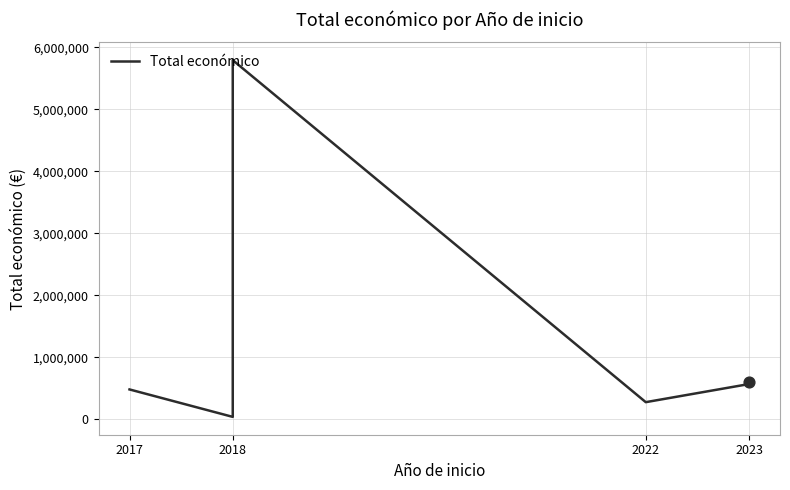

Between 2023 and 2018, which is larger?

2018